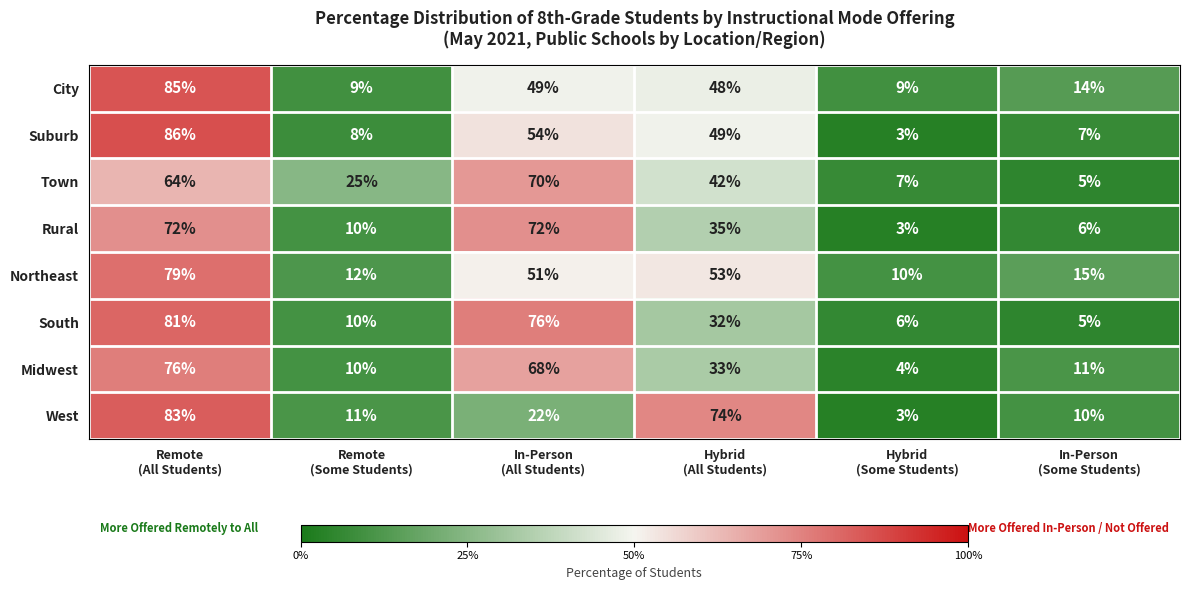

What is the total value across all series at Hybrid
(All Students)?

366